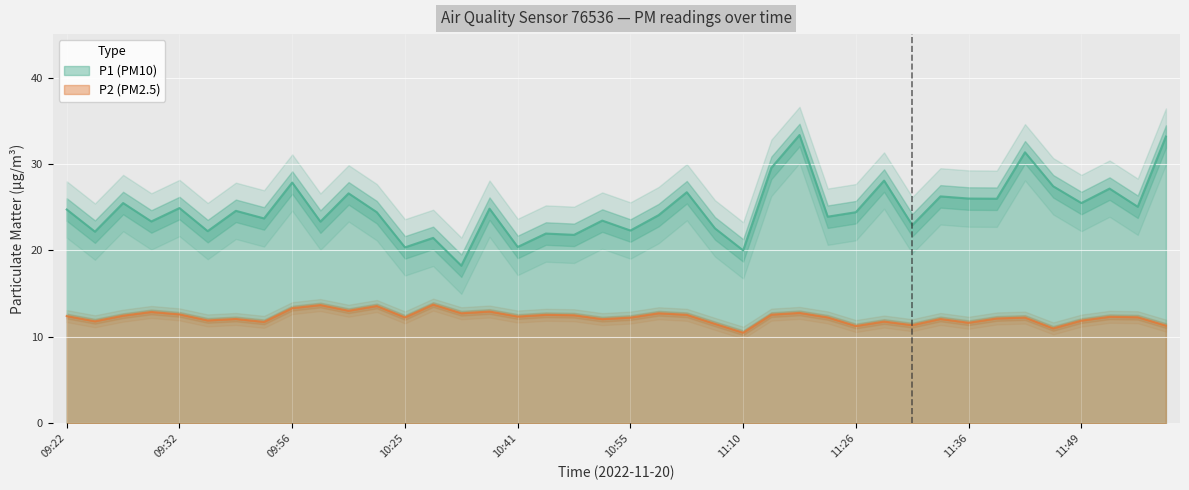

What position from the left is 10:36?

16